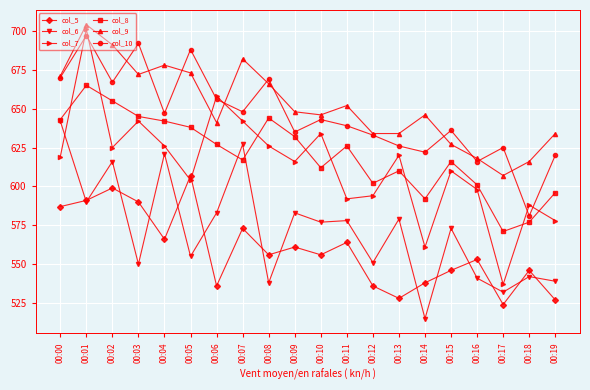

Rank the series by their maximum value, from highest to lowest.

col_9, col_7, col_10, col_8, col_6, col_5